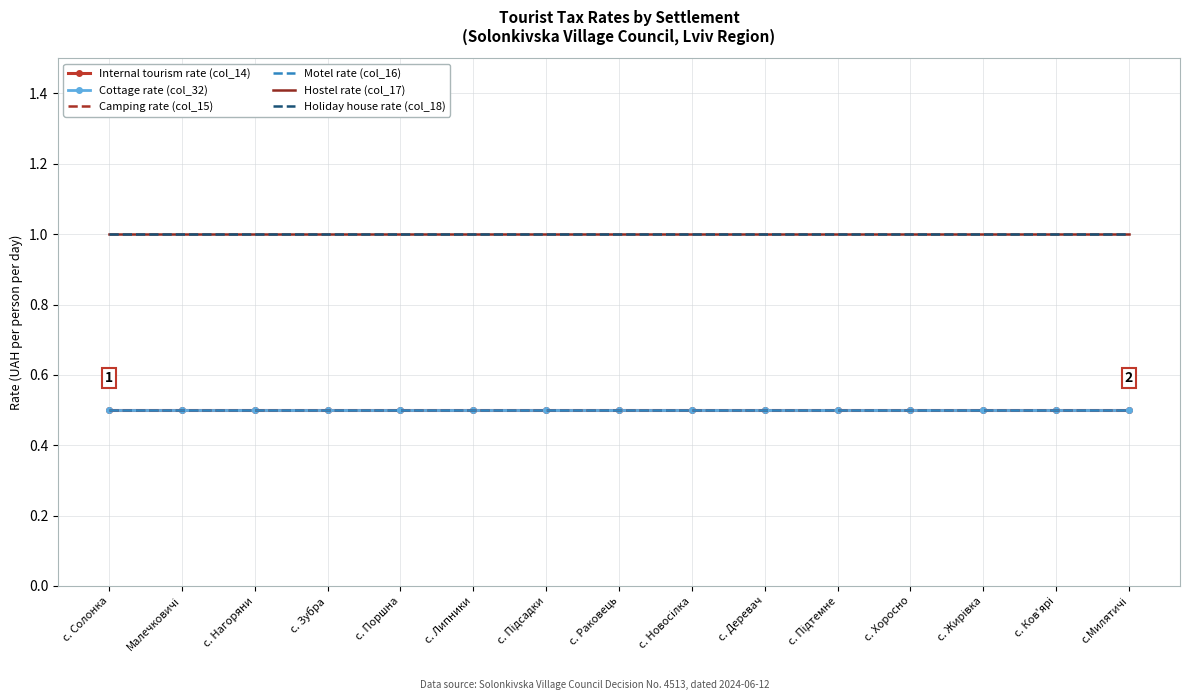

At how many categories does at least one series exceed 0?

15